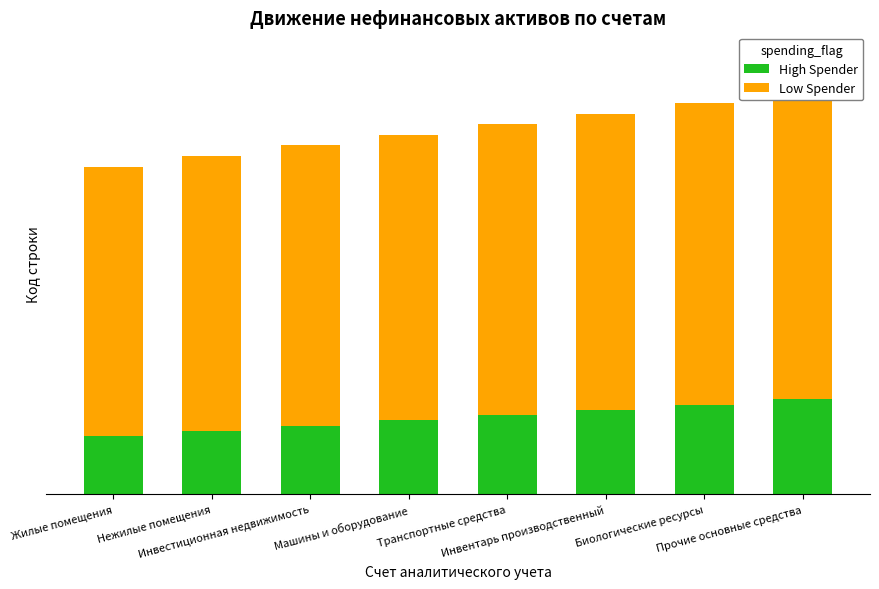

What is the sum of the Low Spender values at Нежилые помещения and Транспортные средства?

107